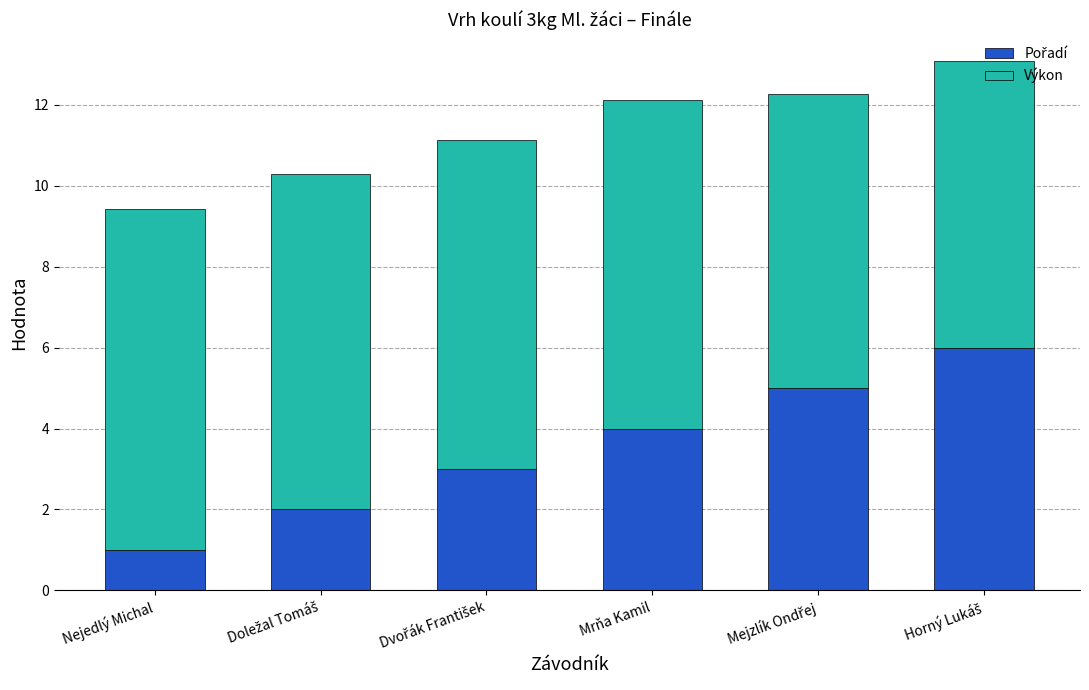

What is the total value across all series at Nejedlý Michal?

9.4